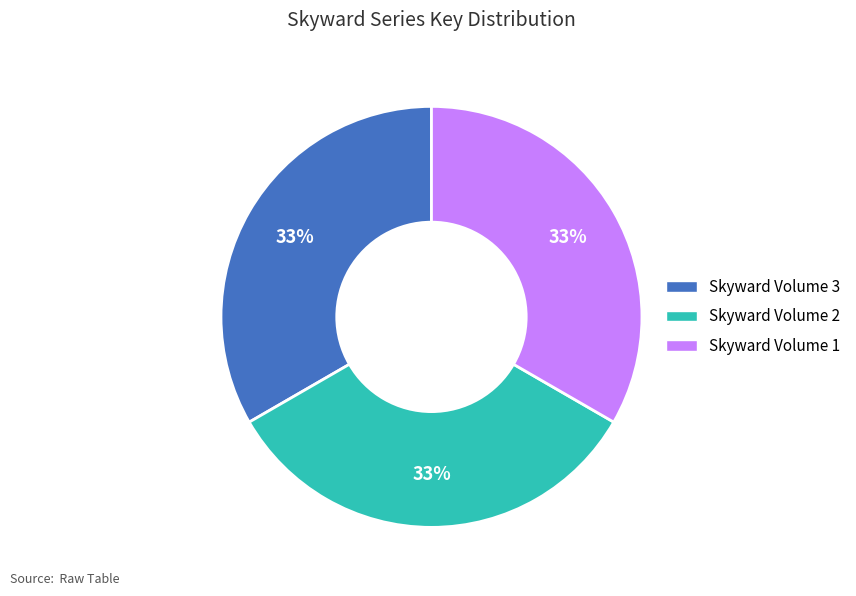

Count the number of slices in the pie.

3